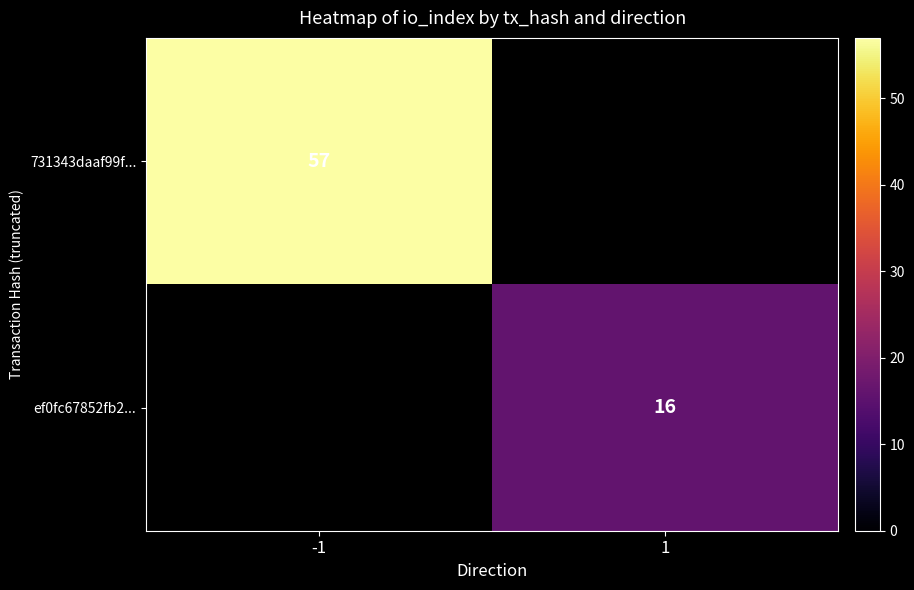

Count the number of data series in this chart.

2